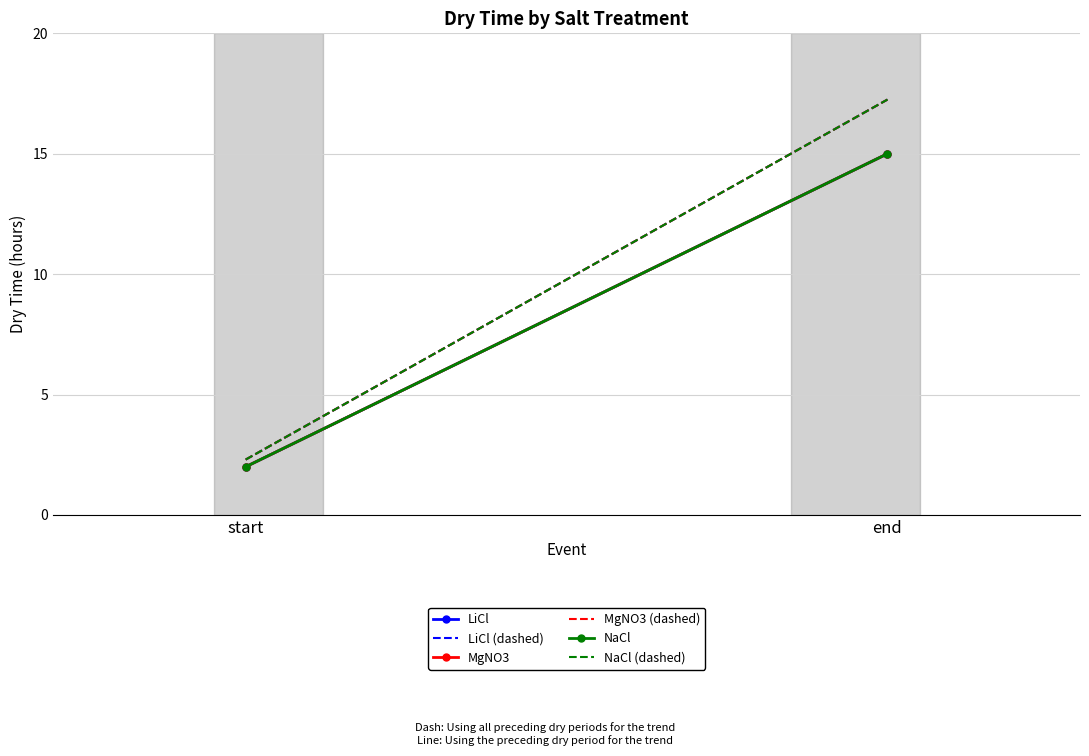

True or false: MgNO3 has a value of 4.1 at end.

False